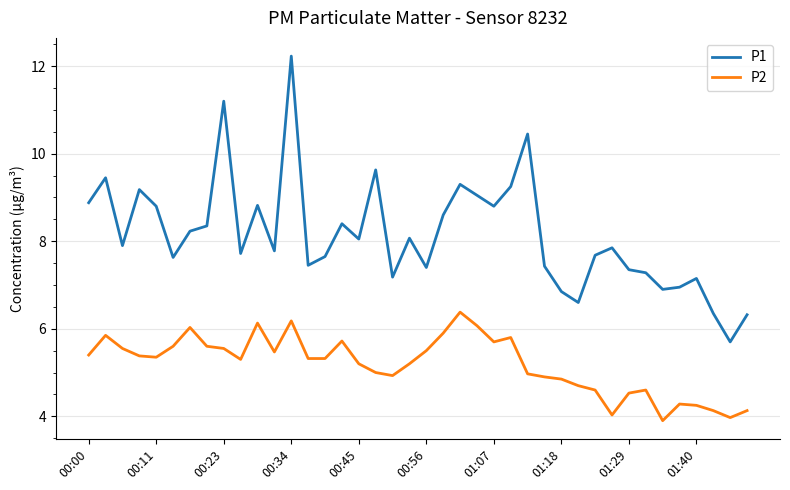

True or false: P2 and P1 cross at least once.

False